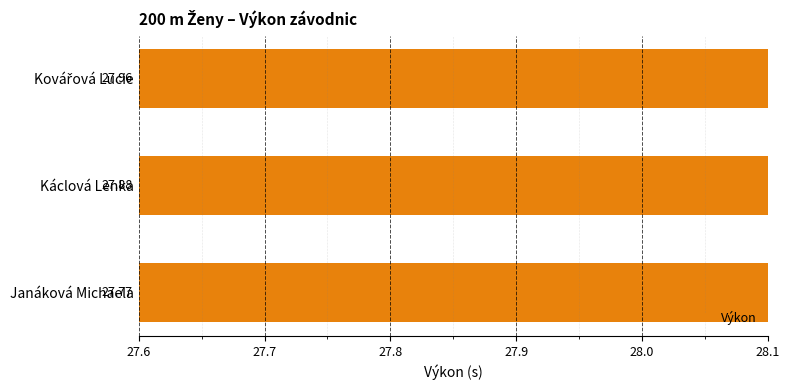

What is the difference between the values at Kovářová Lucie and Káclová Lenka?

0.1